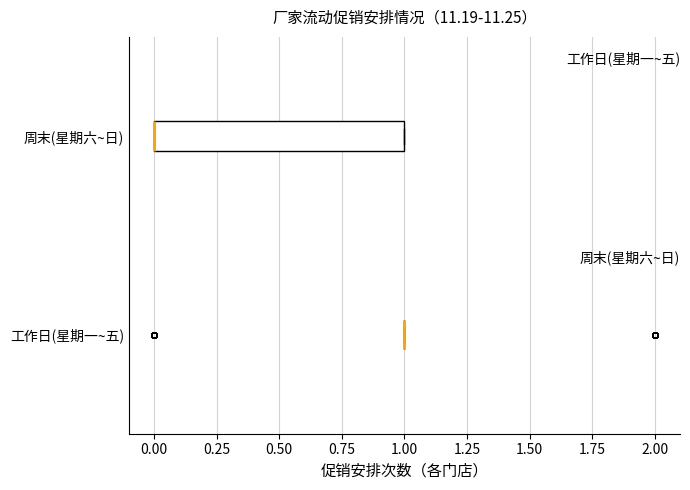

Reading bottom to top, transcribe this box plot: for each box, give where its median line is, the range the box spans, and where its two whiskers end, as read against the x-axis. The values are not printed on the chart, so give them approximately, as read against the axis.

工作日(星期一~五): box collapsed to a line at 1, whiskers 1 to 1
周末(星期六~日): median 0 (drawn on the box's left edge), box 0 to 1, whiskers 0 to 1